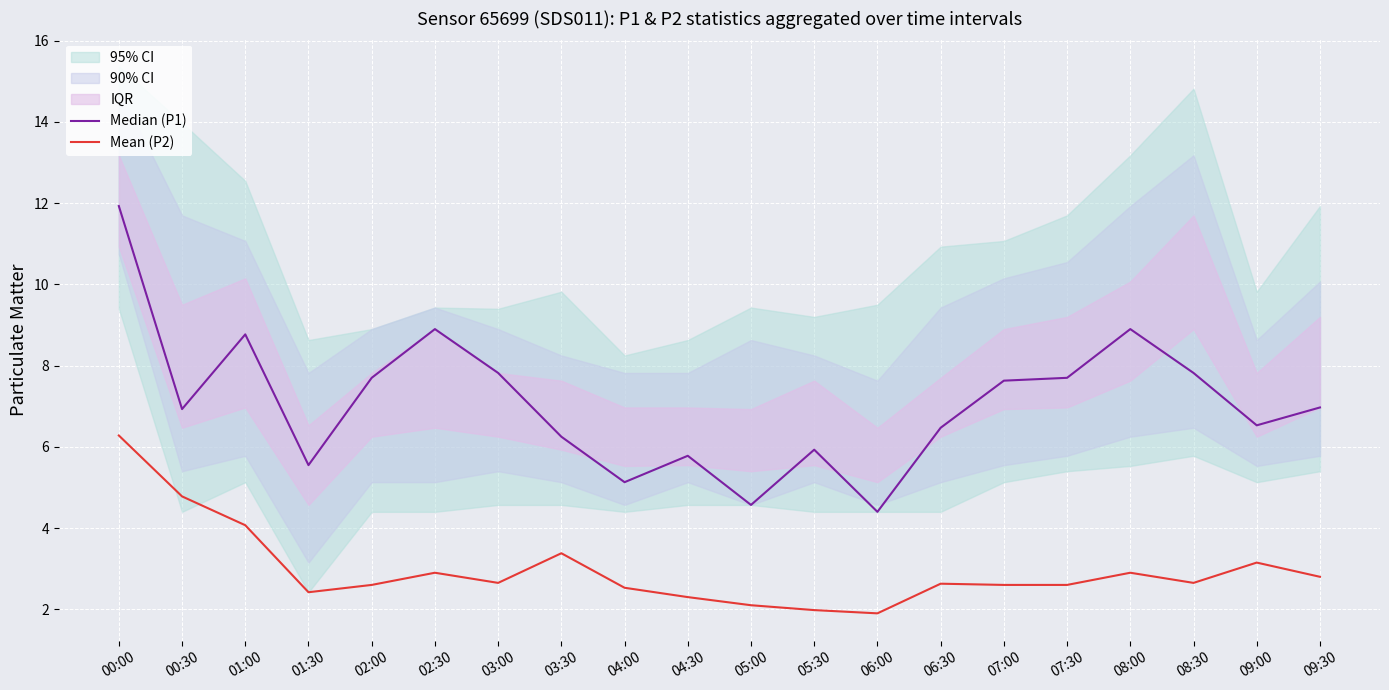

Which series has the largest total across all categories?

Median (P1)